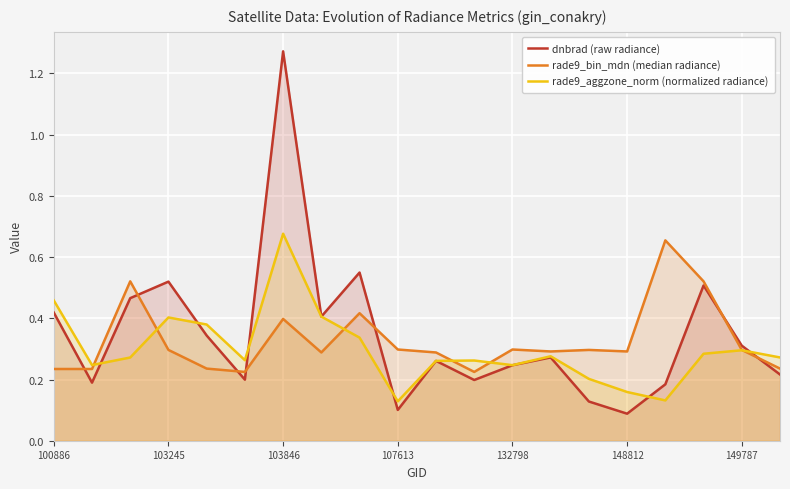

Reading left to right, what are all the values shown in this chart?

dnbrad (raw radiance): 0.4	0.2	0.5	0.5	0.3	0.2	1.3	0.4	0.5	0.1	0.3	0.2	0.2	0.3	0.1	0.1	0.2	0.5	0.3	0.2
rade9_bin_mdn (median radiance): 0.2	0.2	0.5	0.3	0.2	0.2	0.4	0.3	0.4	0.3	0.3	0.2	0.3	0.3	0.3	0.3	0.7	0.5	0.3	0.2
rade9_aggzone_norm (normalized radiance): 0.5	0.2	0.3	0.4	0.4	0.3	0.7	0.4	0.3	0.1	0.3	0.3	0.2	0.3	0.2	0.2	0.1	0.3	0.3	0.3